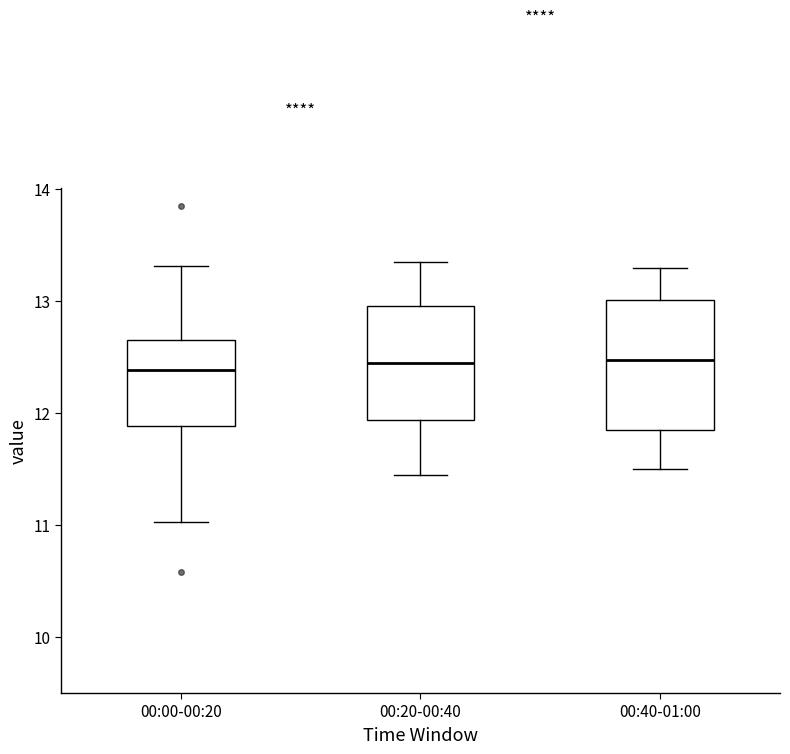

Reading left to right, read every box against the y-axis: the position of its median line, the range the box covers, and the ends of its whiskers. The values are not printed on the chart, so give them approximately, as read against the axis.

00:00-00:20: median 12.4, box 11.9 to 12.7, whiskers 11.0 to 13.3
00:20-00:40: median 12.5, box 11.9 to 13.0, whiskers 11.5 to 13.4
00:40-01:00: median 12.5, box 11.9 to 13.0, whiskers 11.5 to 13.3